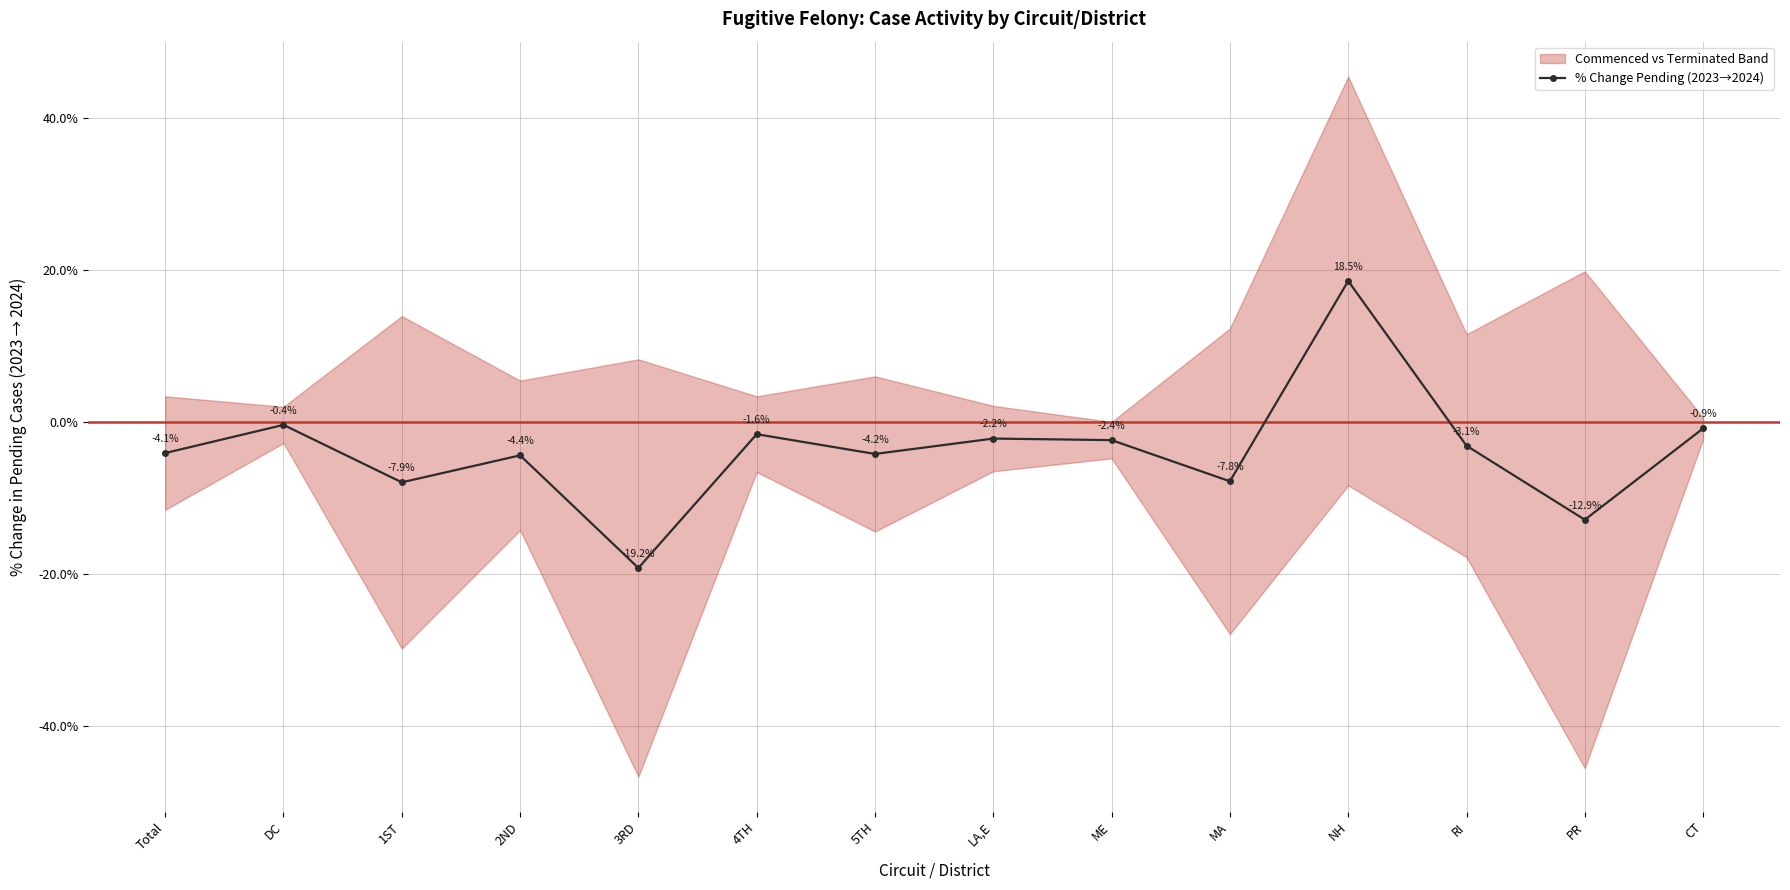

What is the sum of the values at 4TH and DC?

-2.0